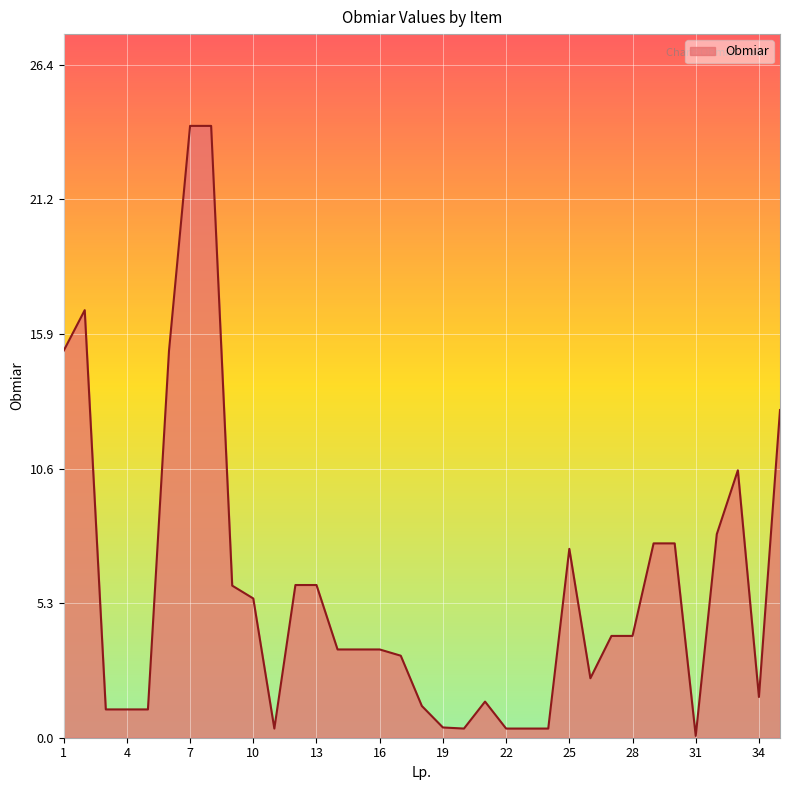

What is the maximum value shown in the chart?

24.0